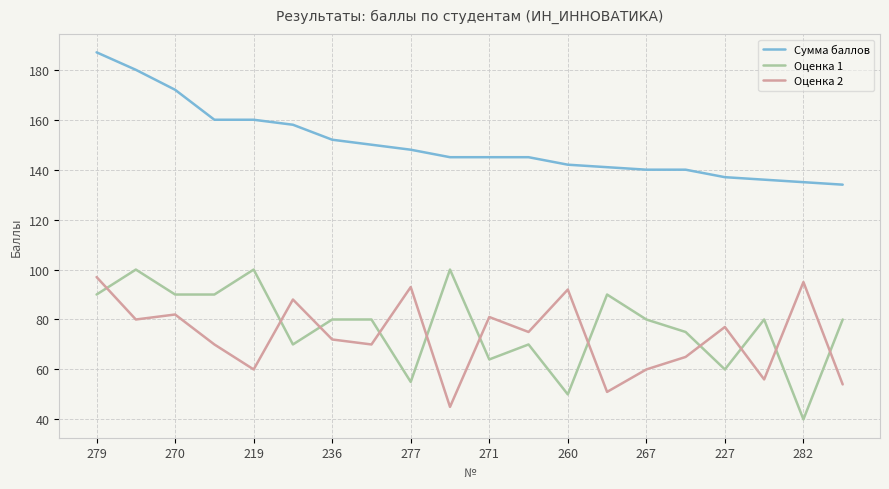

After their last crossing, which series has the higher values: Оценка 1 or Оценка 2?

Оценка 1